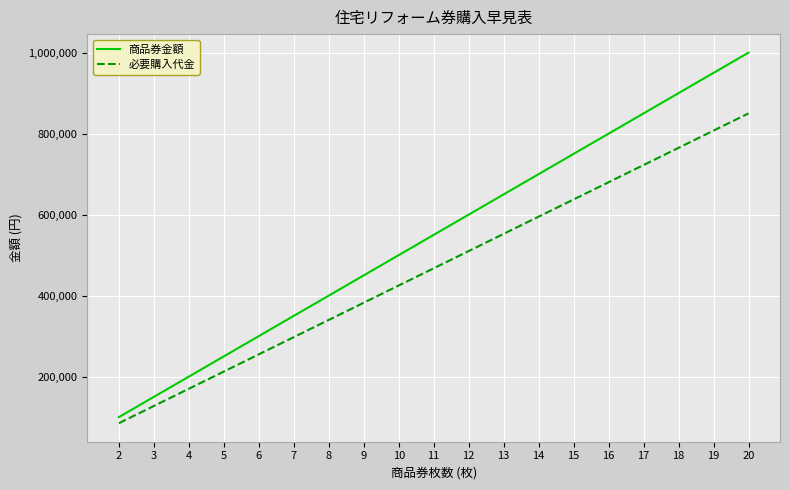

How many categories are shown in the chart?

19